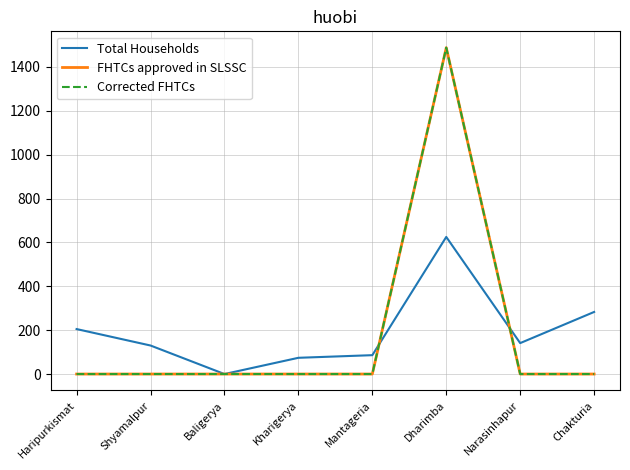

Is this an area chart (filled region under the line)?

No